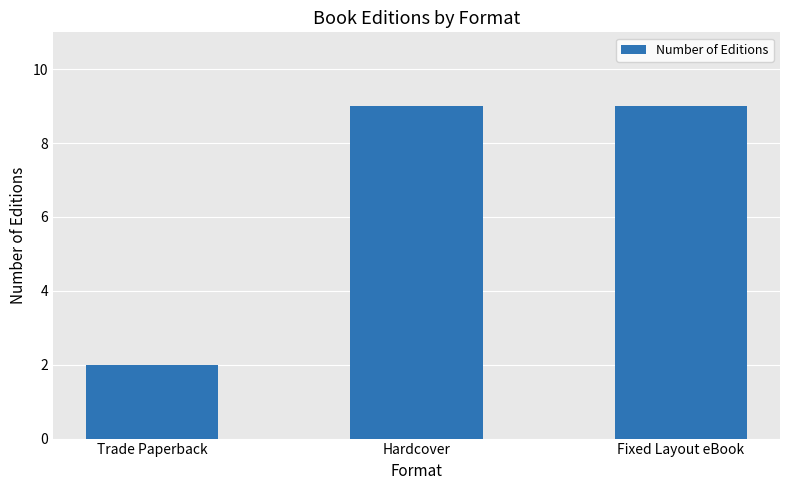

The chart shows a value of 16 at Hardcover. True or false?

False